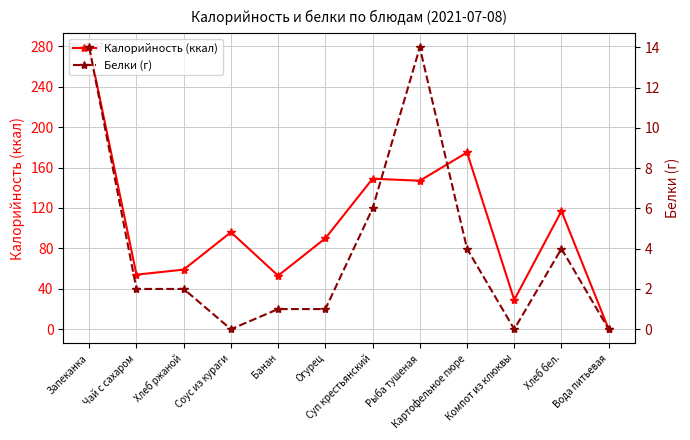

List the series in order of their overall mean, lowest first.

Белки (г), Калорийность (ккал)